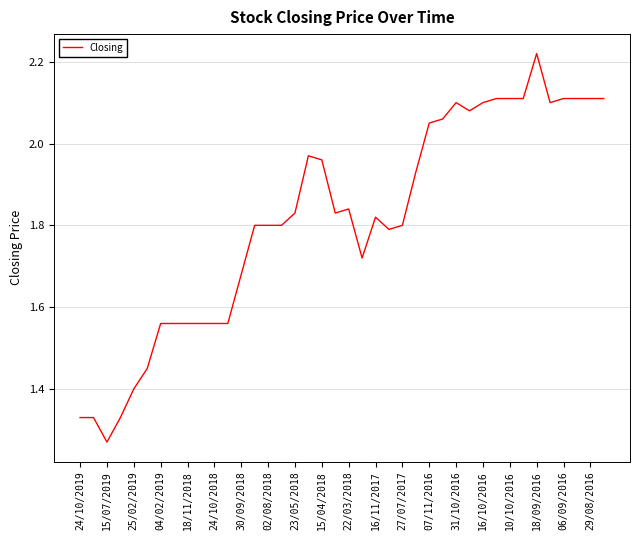

How many lines are shown in the chart?

1